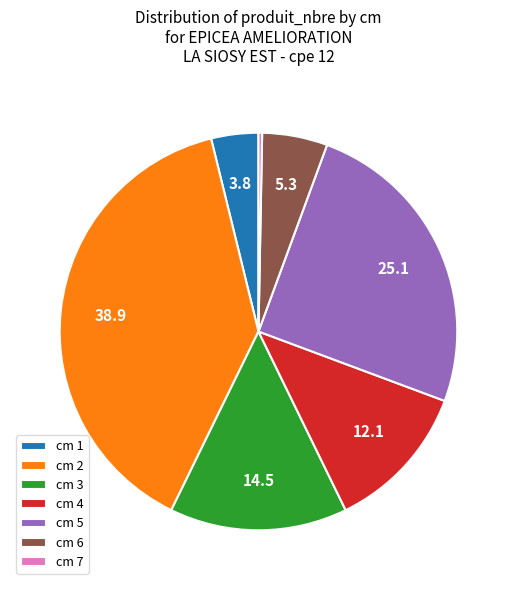

How many segments does this pie chart have?

7